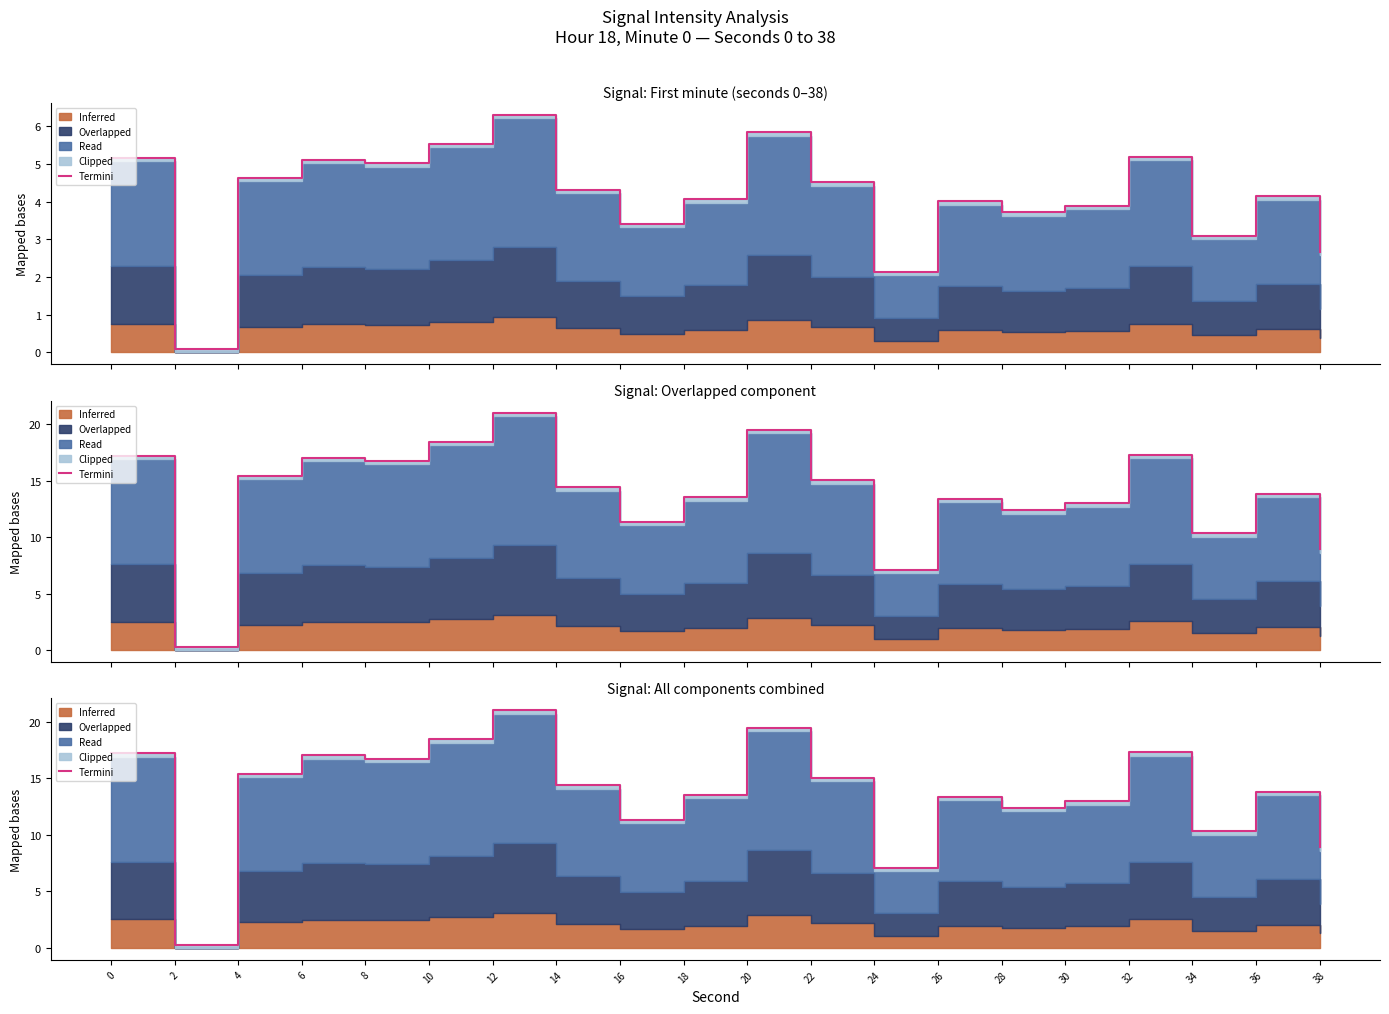

Reading left to right, list all the values displayed in this chart.

0=17.2	2=0.3	4=15.4	6=17.0	8=16.7	10=18.4	12=21.0	14=14.4	16=11.3	18=13.5	20=19.5	22=15.0	24=7.1	26=13.4	28=12.4	30=13.0	32=17.3	34=10.3	36=13.8	38=8.9